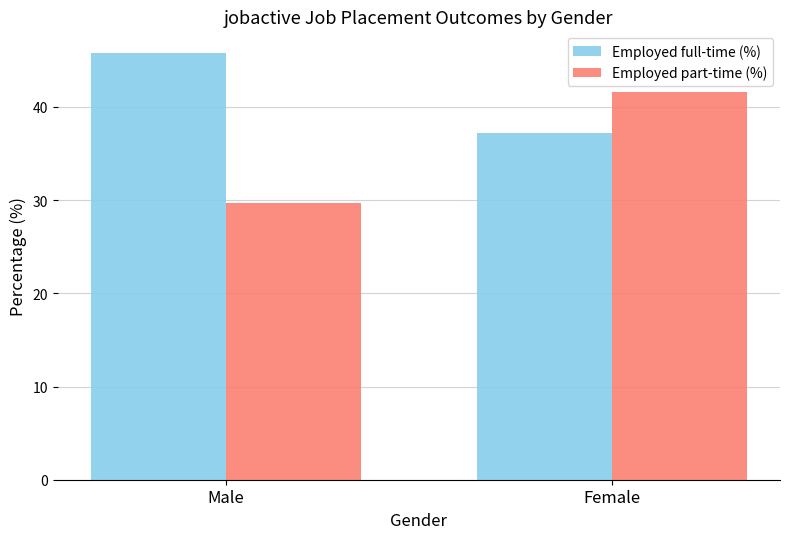

What is the sum of all Employed part-time (%) values?

71.3